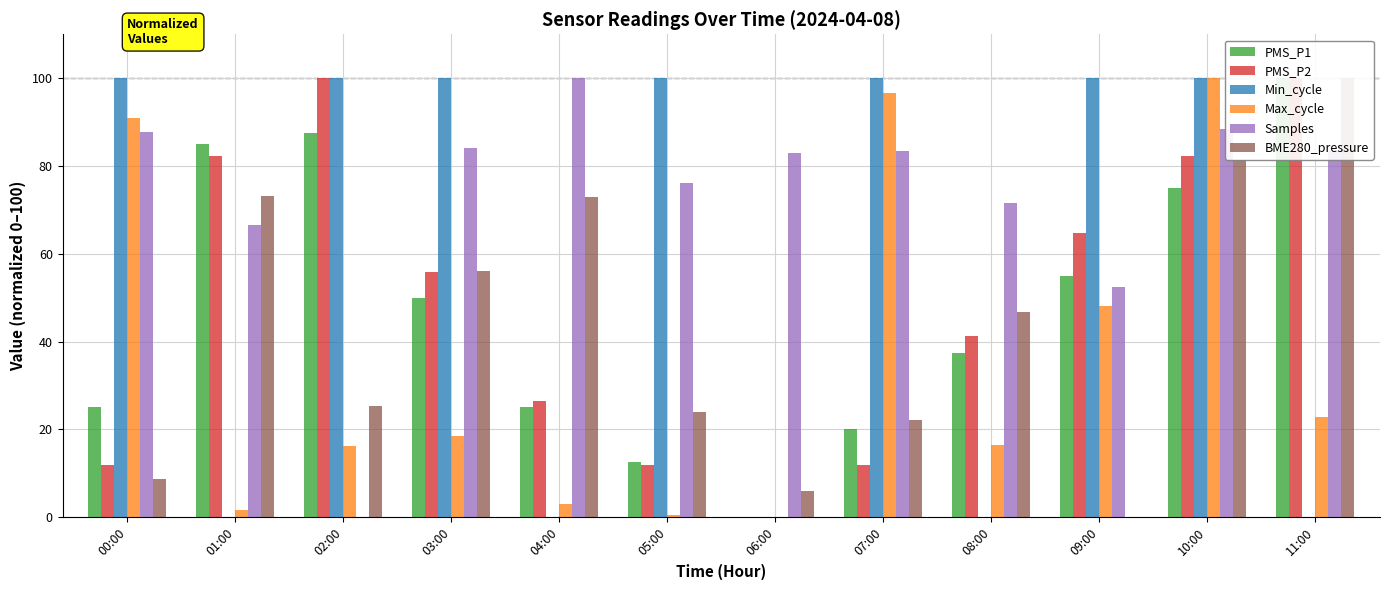

At which category does the chart reach its peak across all series?

11:00